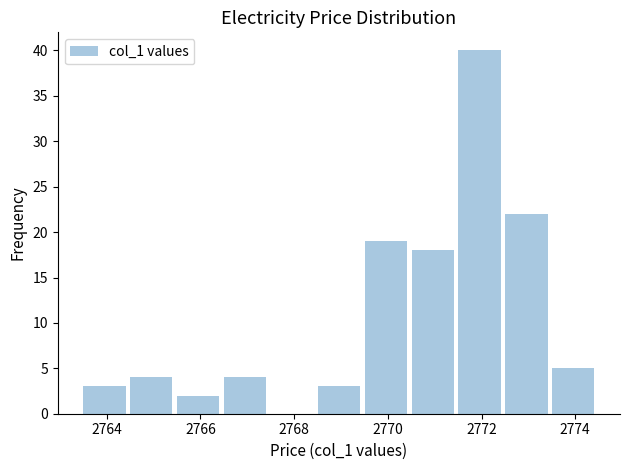

Reading left to right, list every bar in this chart as the range it spans on the x-axis followed by its height. Neither the bar edges nor the heights are printed on the chart, so give them approximately, as read against the axes.

2763.4 to 2764.4: 3
2764.4 to 2765.4: 4
2765.4 to 2766.4: 2
2766.4 to 2767.4: 4
2767.4 to 2768.4: 0
2768.4 to 2769.4: 3
2769.4 to 2770.4: 19
2770.4 to 2771.4: 18
2771.4 to 2772.4: 40
2772.4 to 2773.4: 22
2773.4 to 2774.4: 5